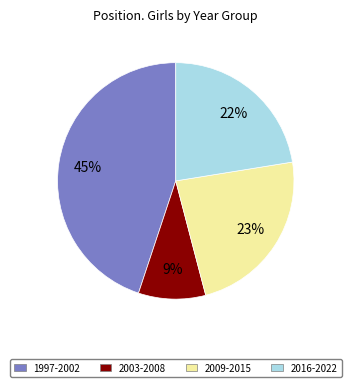

Is there a majority slice in this chart?

No